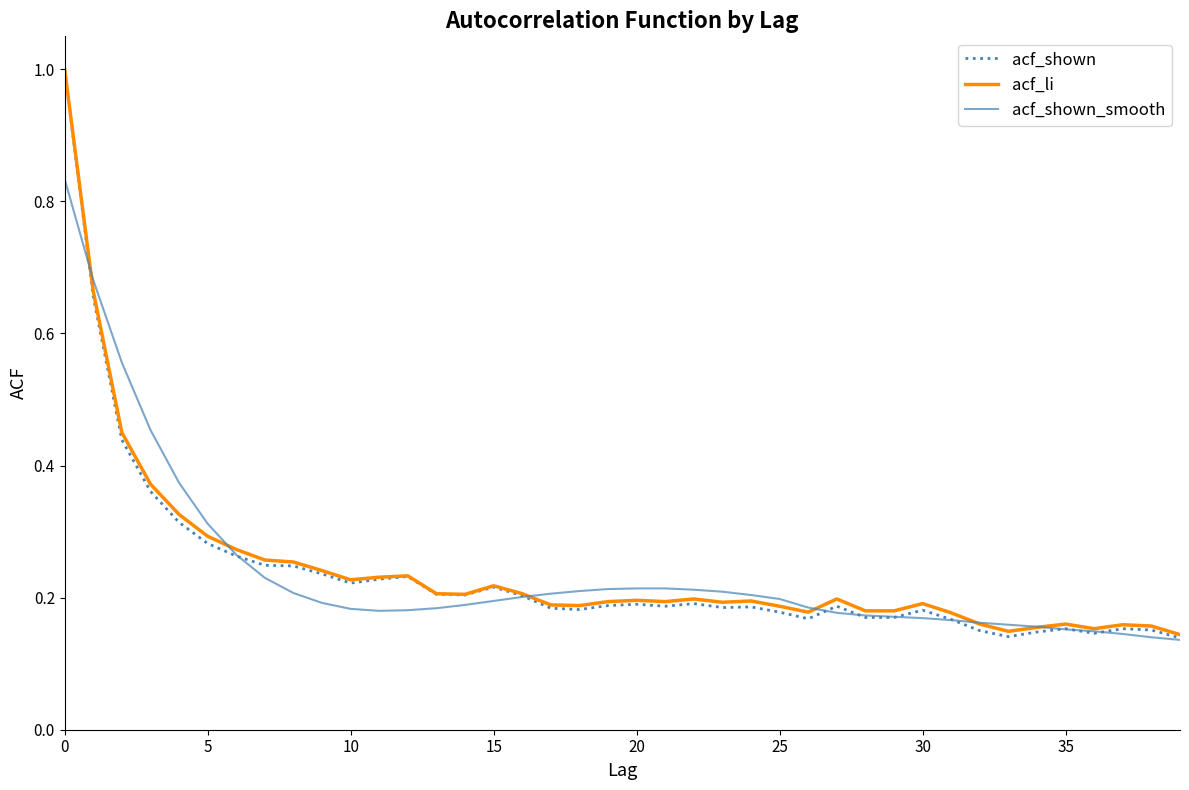

What is the highest value of the acf_li series?

1.0